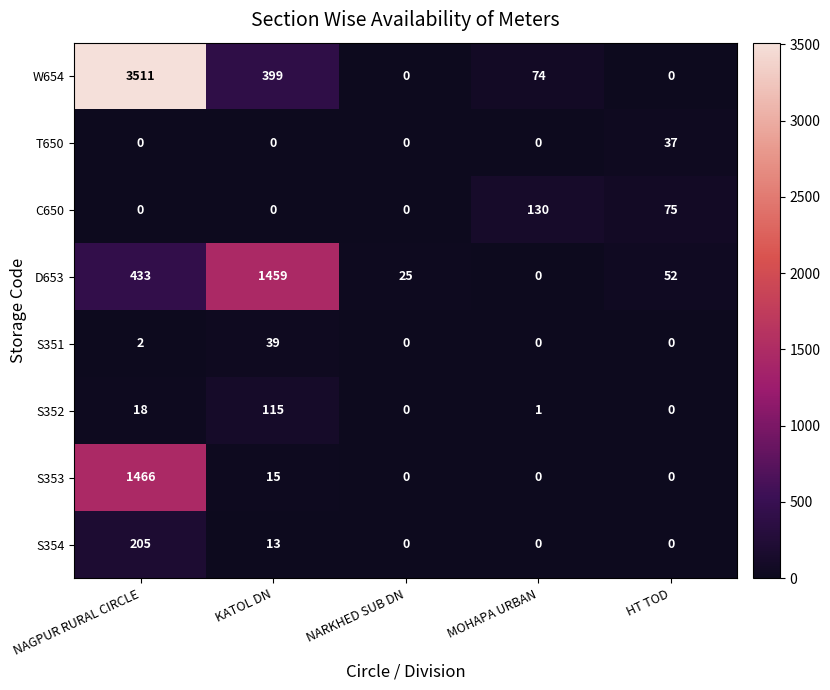

How many categories are shown in the chart?

5